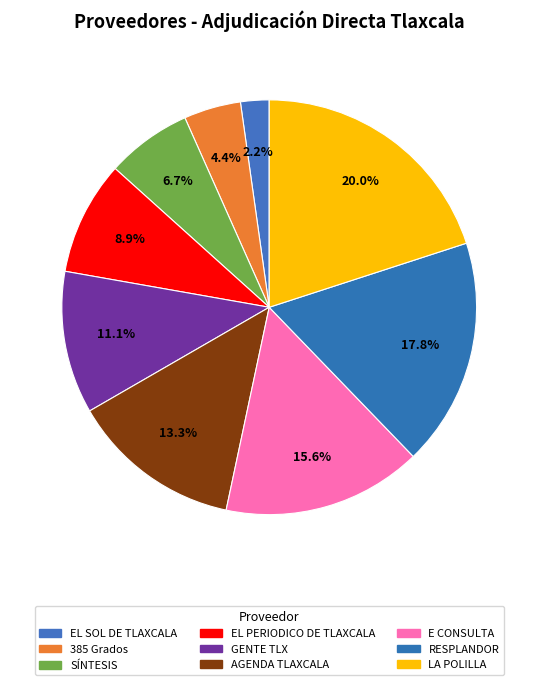

How many segments does this pie chart have?

9